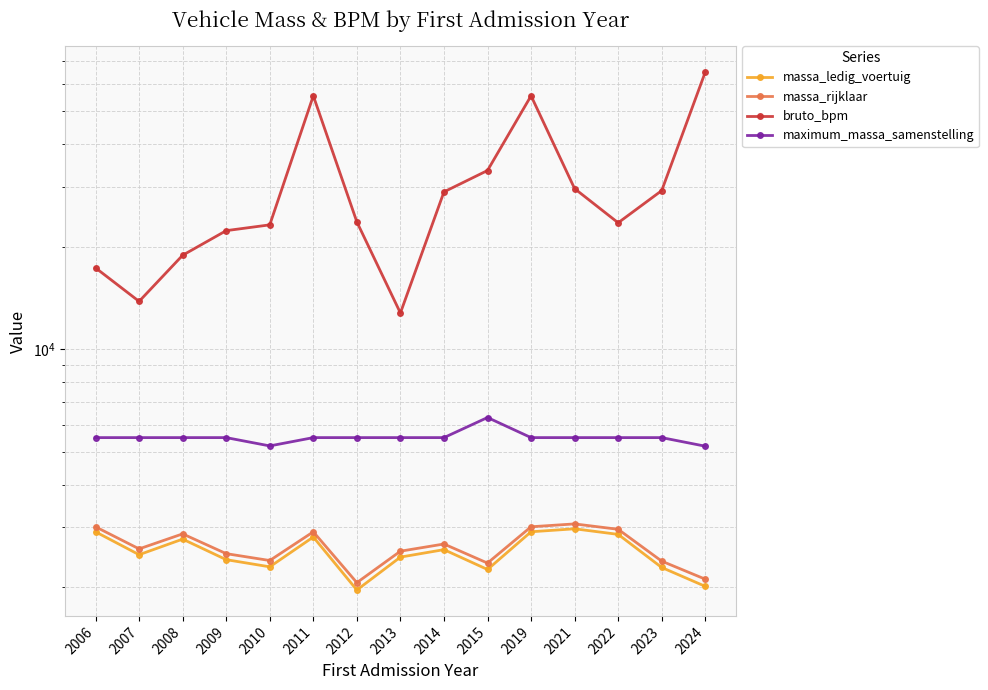

What is the sum of all bruto_bpm values?

452268